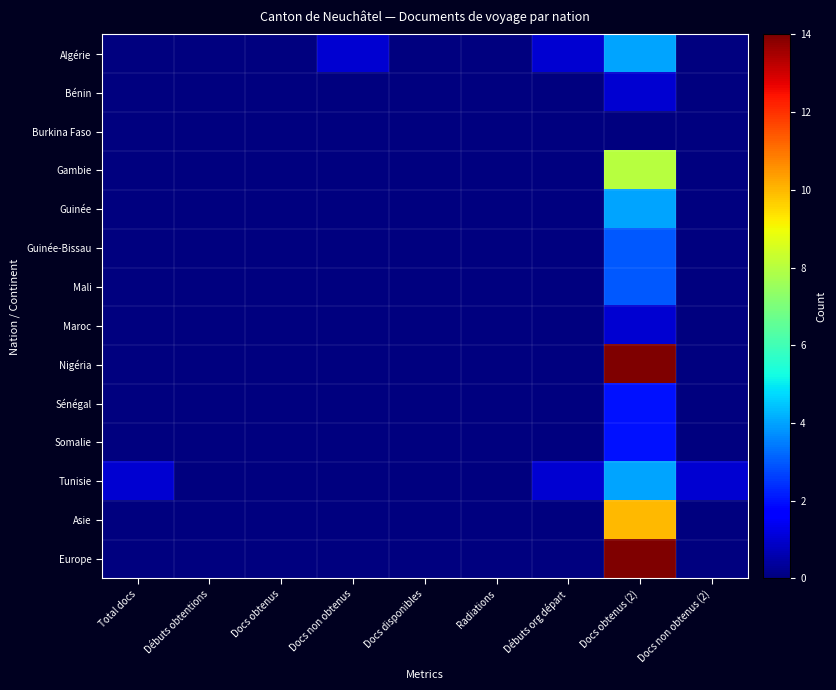

Which category has the lowest value across all series?

Total docs